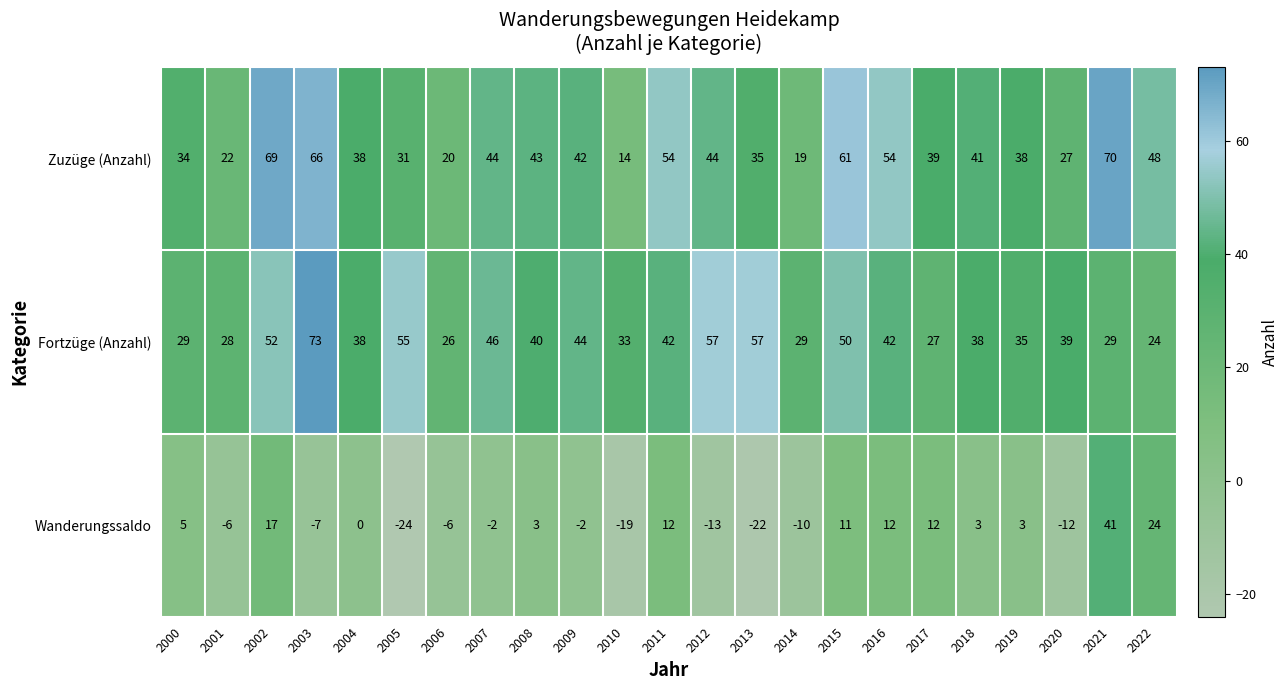

What is the difference between the Zuzüge (Anzahl) values at 2019 and 2010?

24